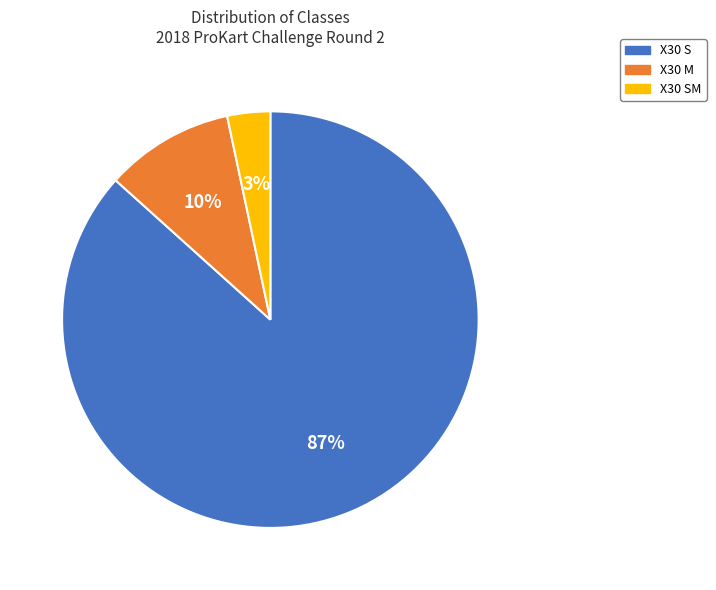

Count the number of slices in the pie.

3